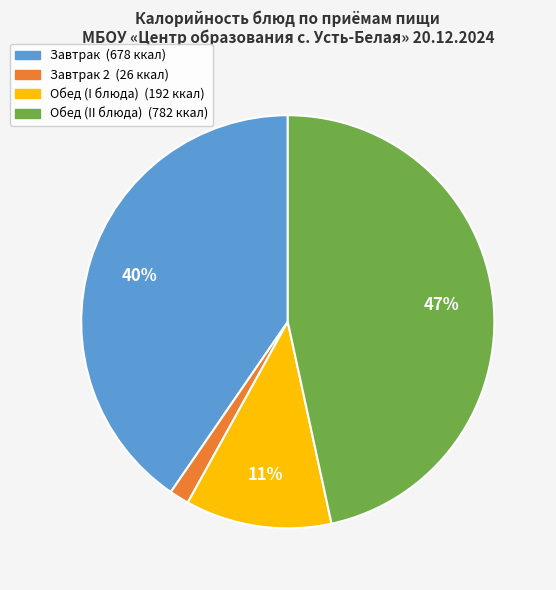

To the nearest percent, what is the difference between the largest and smallest slice percentages?

45%